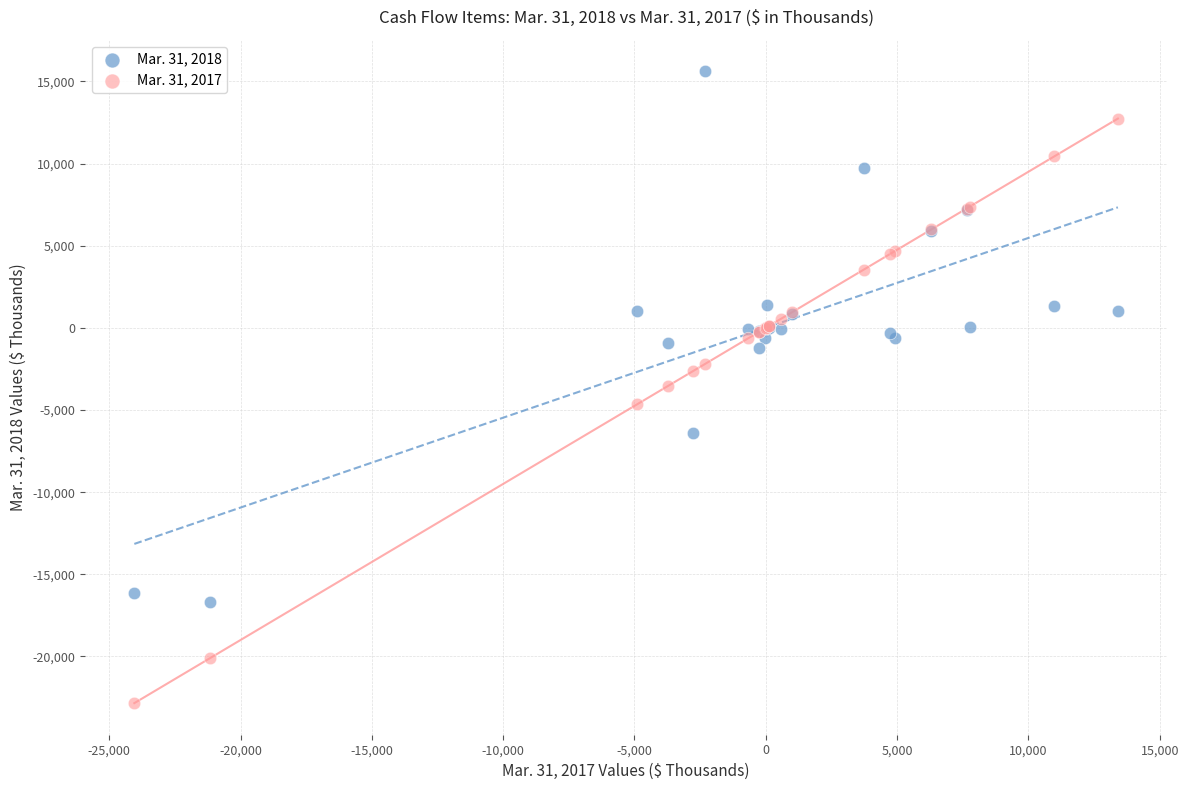

Which series reaches the maximum Y coordinate?

Mar. 31, 2018